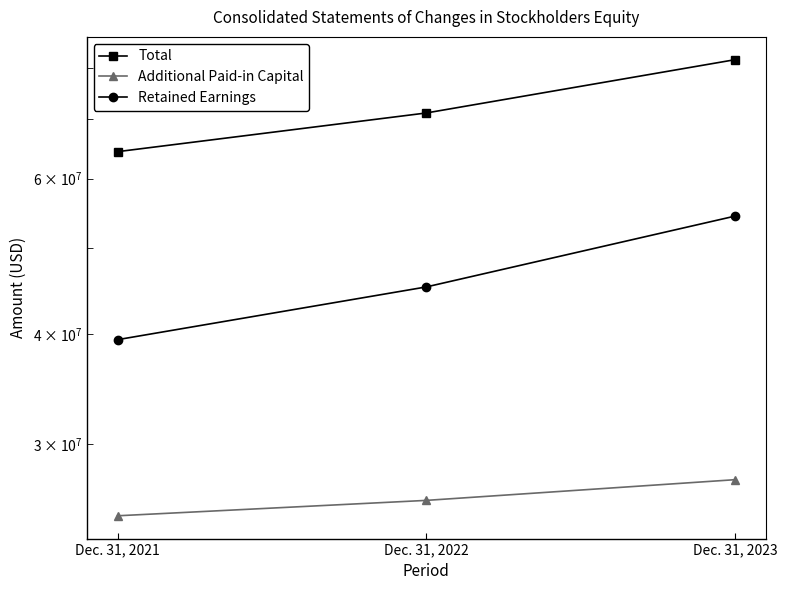

Which series has the largest total across all categories?

Total